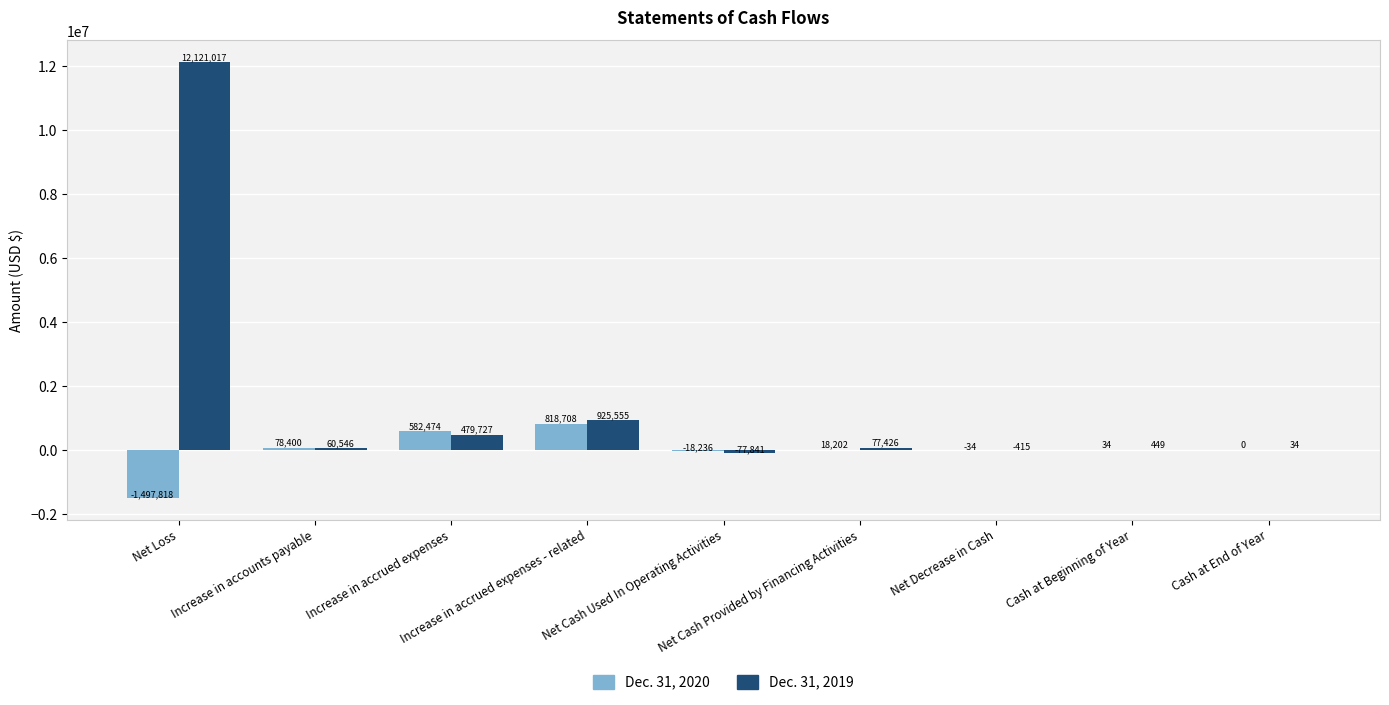

What is the highest value of the Dec. 31, 2019 series?

12121017